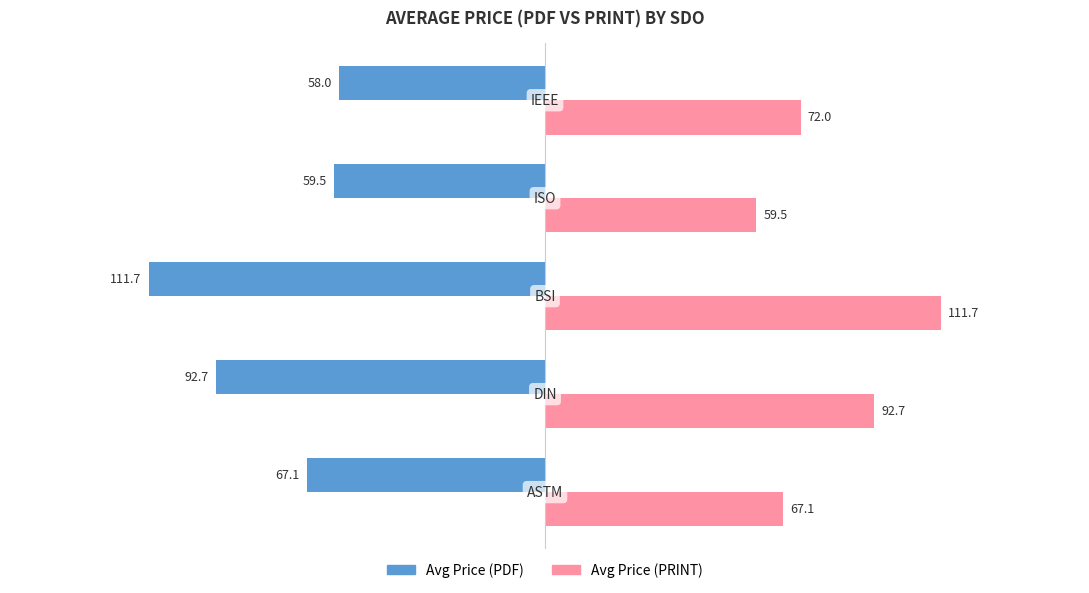

What is the difference between the maximum and second lowest values in the Avg Price (PDF) series?

34.7